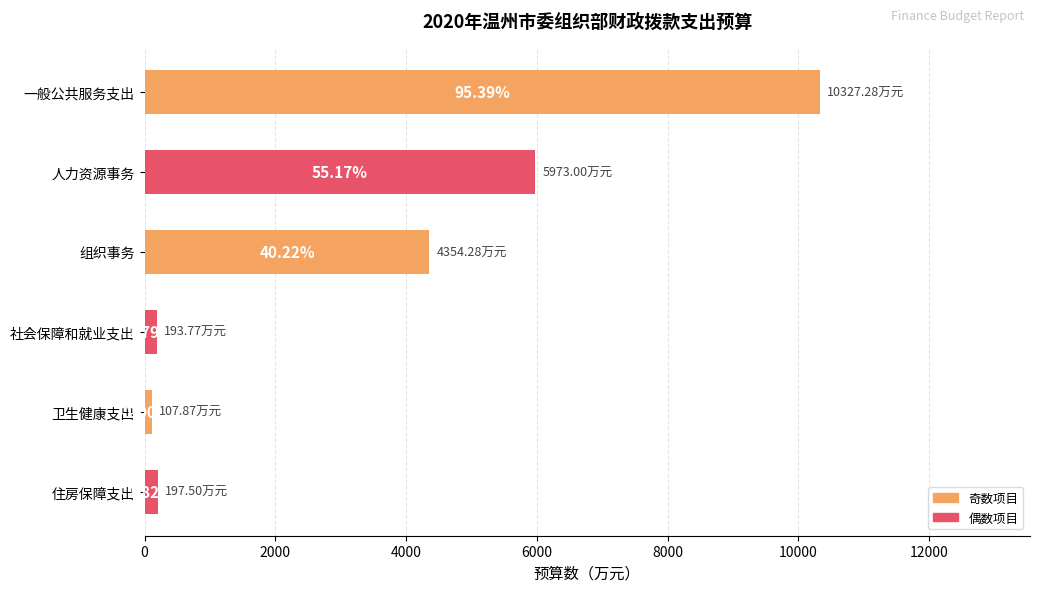

Does the chart contain any negative values?

No